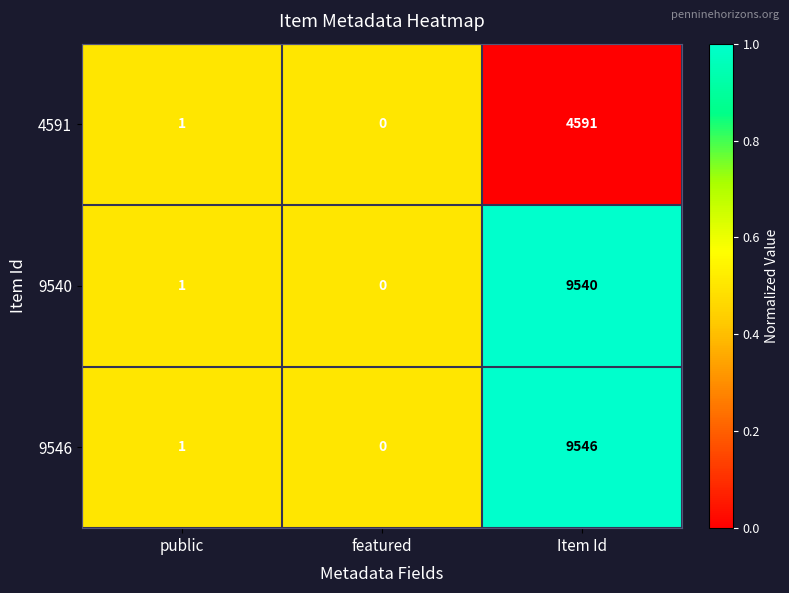

Reading left to right, extract all data points from this chart.

4591: public=1	featured=0	Item Id=4591
9540: public=1	featured=0	Item Id=9540
9546: public=1	featured=0	Item Id=9546